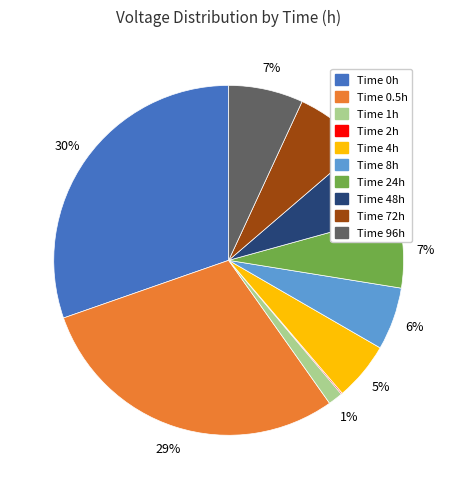

Is there a majority slice in this chart?

No